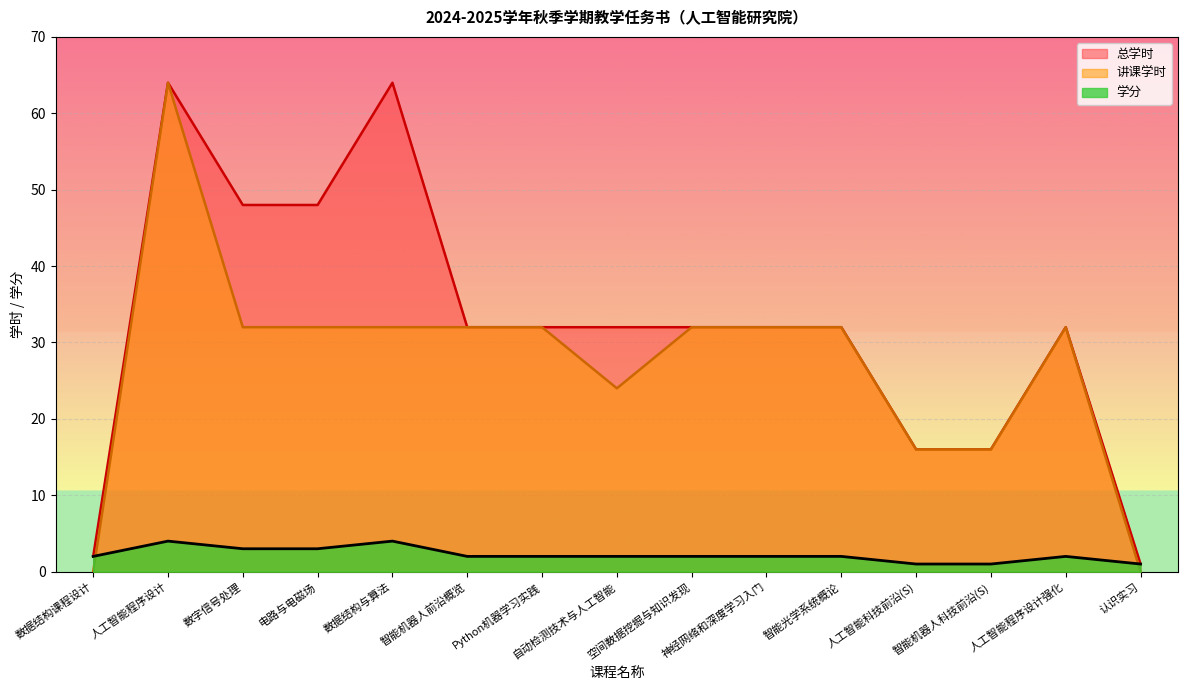

Which has a higher value, 神经网络和深度学习入门 or 人工智能程序设计强化?

神经网络和深度学习入门